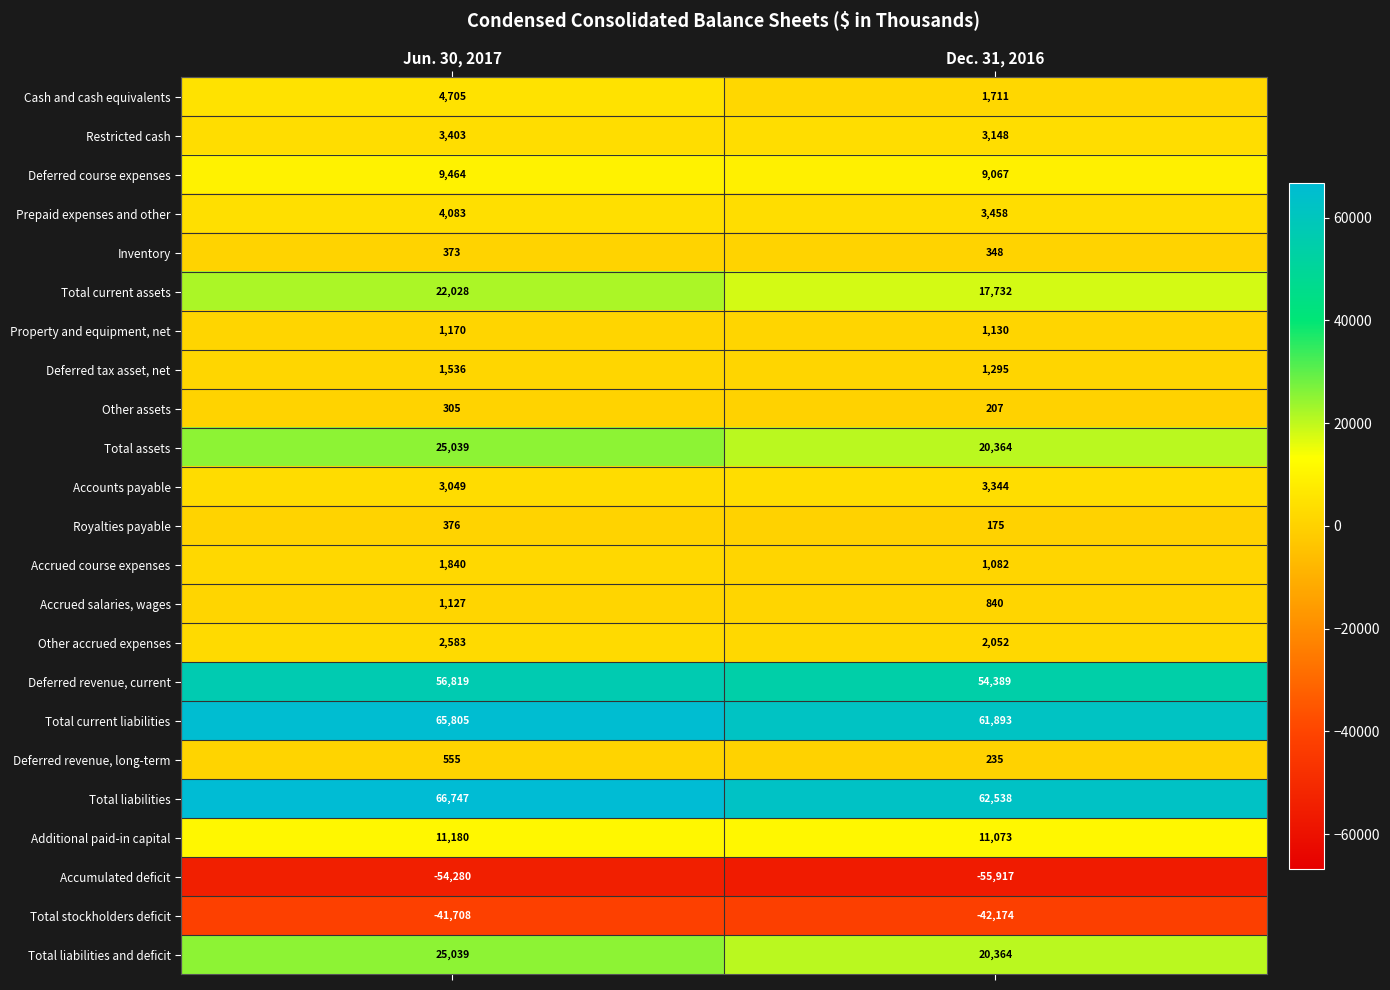

Rank the categories by Total assets value from lowest to highest.

Dec. 31, 2016, Jun. 30, 2017